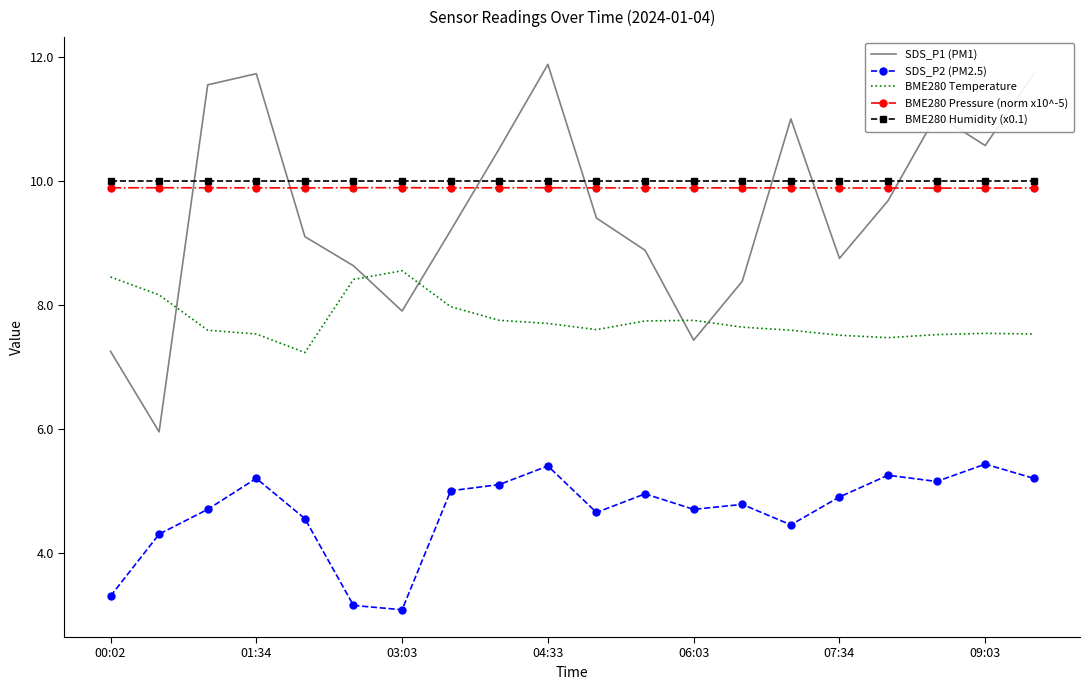

How many interior local valleys does the SDS_P1 (PM1) series have?

5